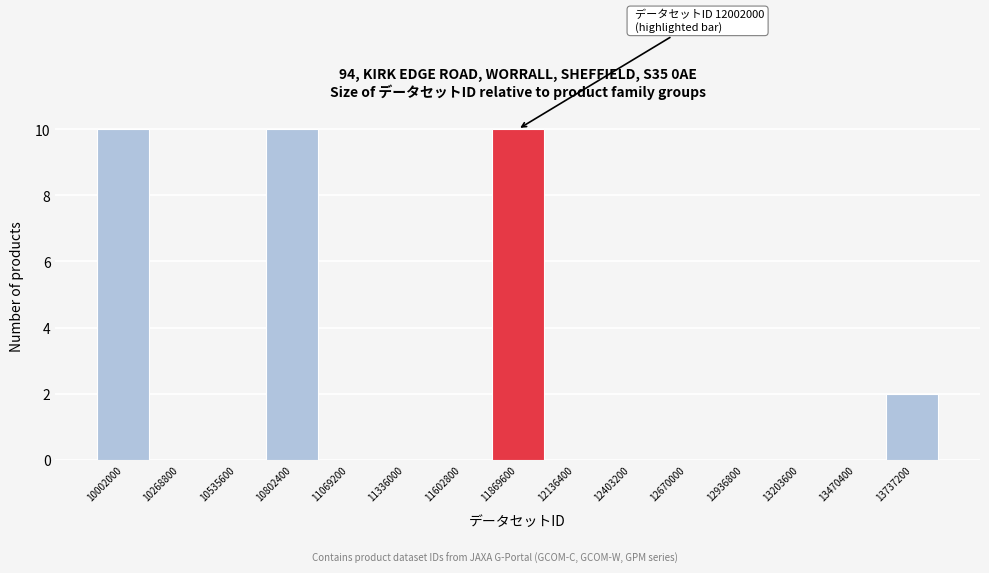

Reading left to right, list all the values displayed in this chart.

10002000=10	10268800=0	10535600=0	10802400=10	11069200=0	11336000=0	11602800=0	11869600=10	12136400=0	12403200=0	12670000=0	12936800=0	13203600=0	13470400=0	13737200=2